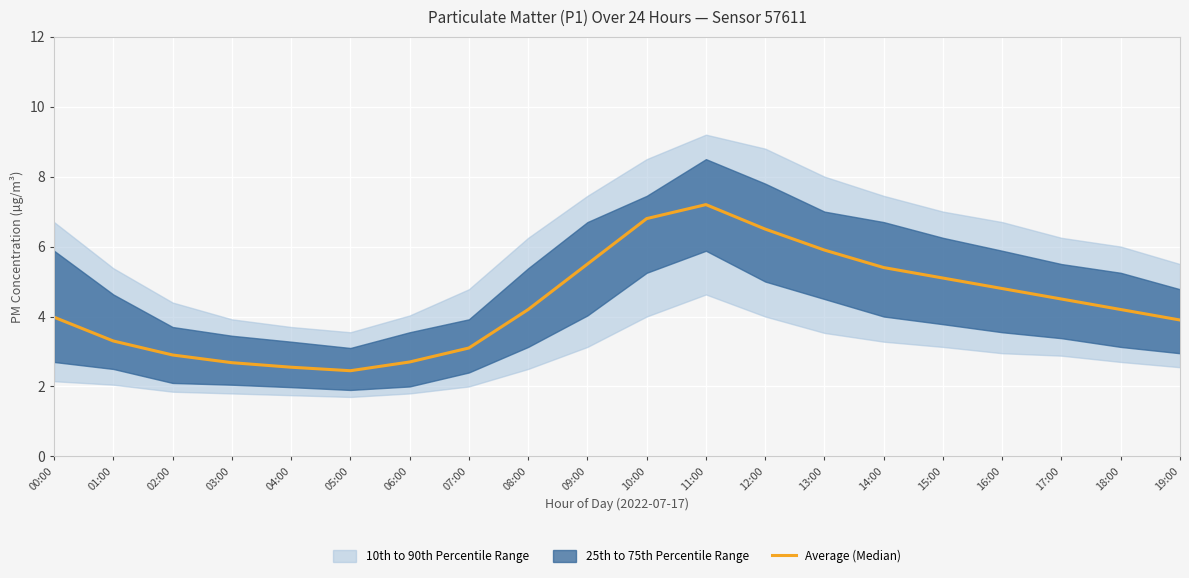

What is the maximum value shown in the chart?

7.2